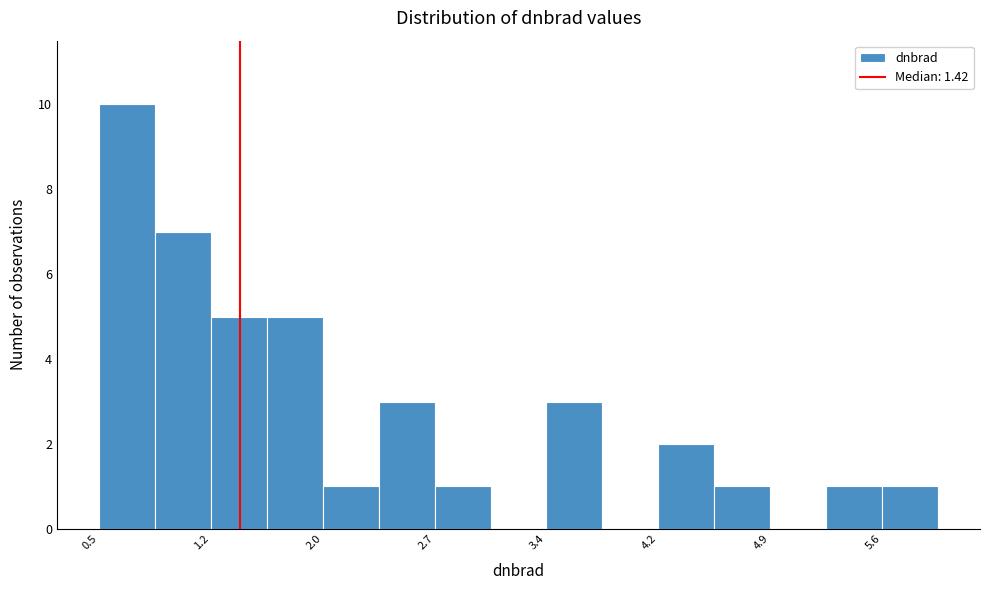

Read against the x-axis, roughly where is the centre of the tallest bar?

0.7